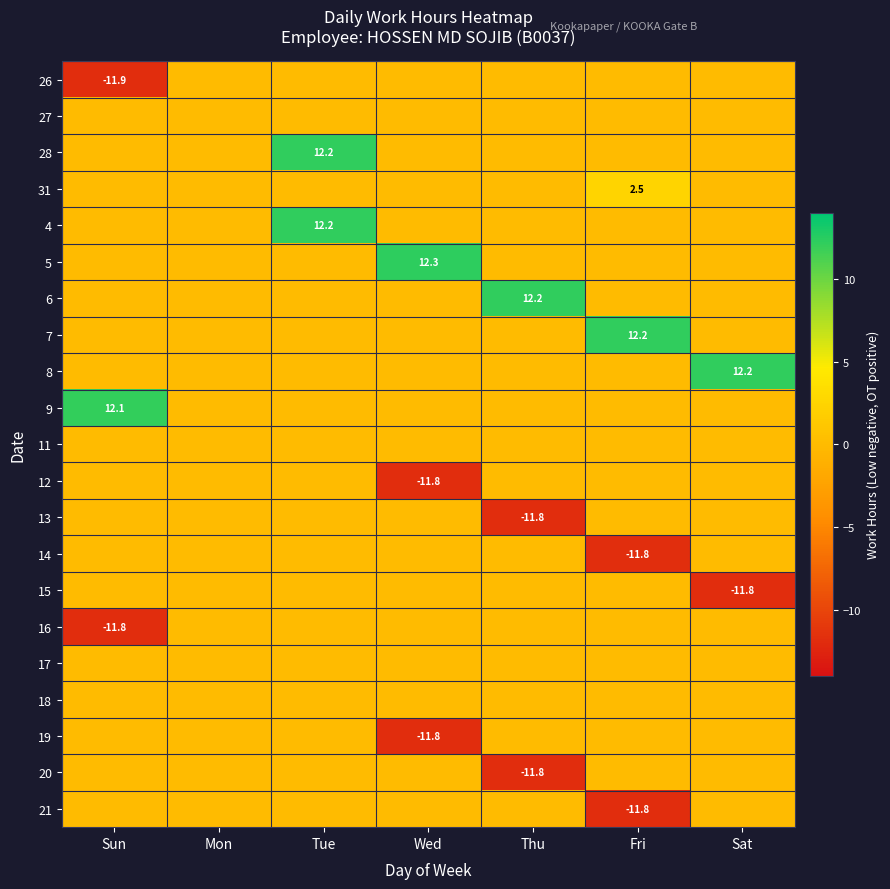

At Thu, list the series in order from largest to smallest.

6, 26, 27, 28, 31, 4, 5, 7, 8, 9, 11, 12, 14, 15, 16, 17, 18, 19, 21, 20, 13